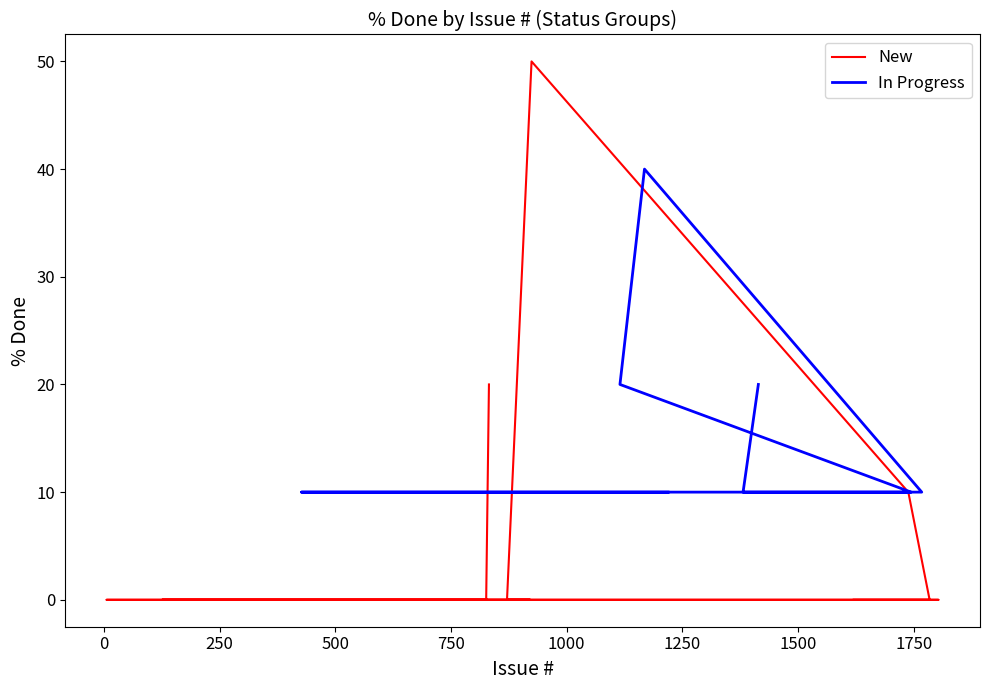

How many data points in In Progress are above 10?

3